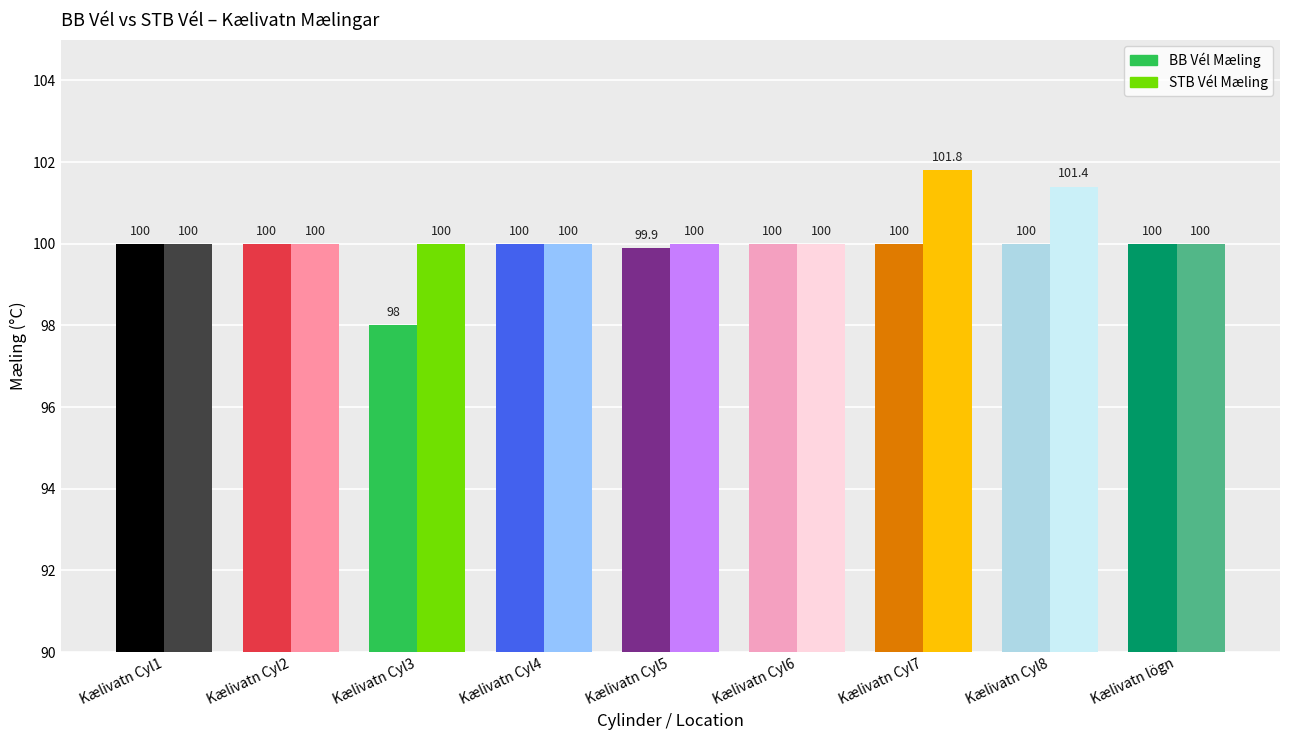

Which category has the highest value across all series?

Kælivatn Cyl7